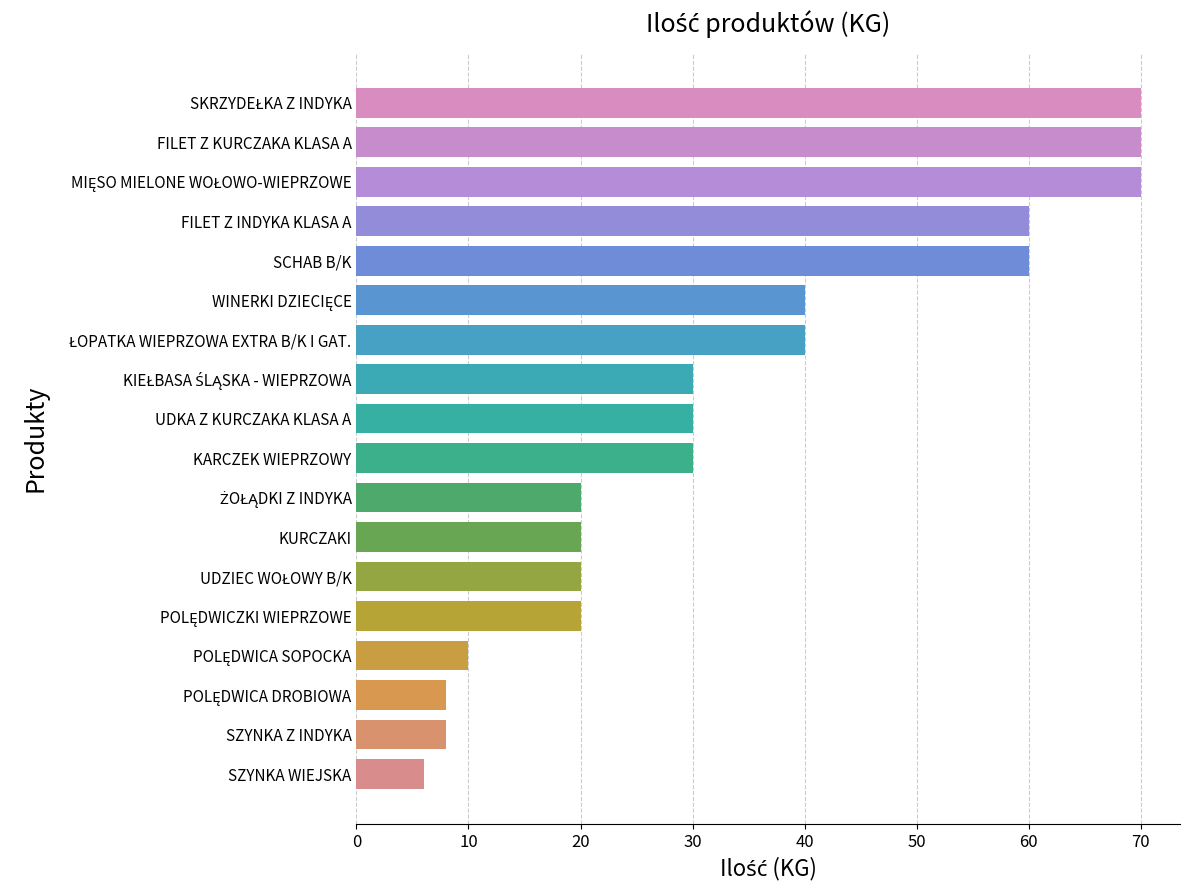

Reading top to bottom, what are all the values shown in this chart?

70	70	70	60	60	40	40	30	30	30	20	20	20	20	10	8	8	6